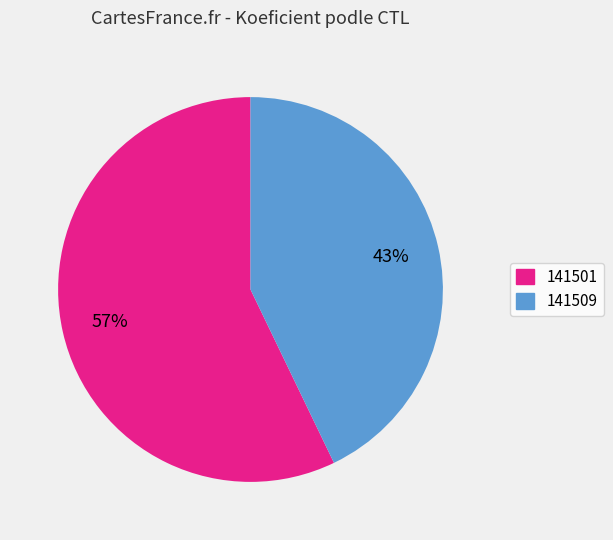

Combined, do 141509 and 141501 account for over 50%?

Yes